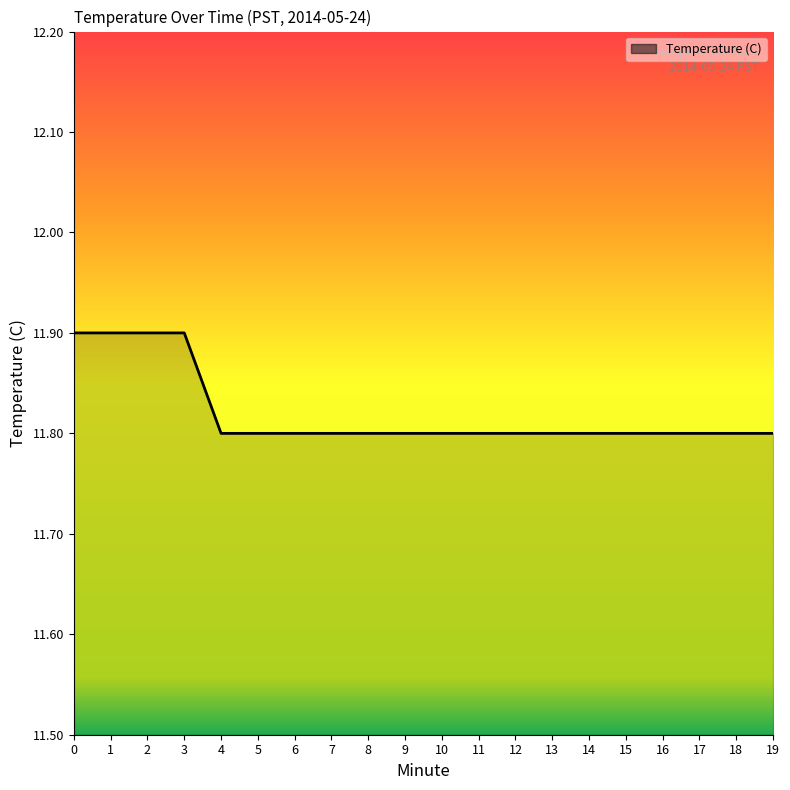

What value does the data have at 9?

11.8